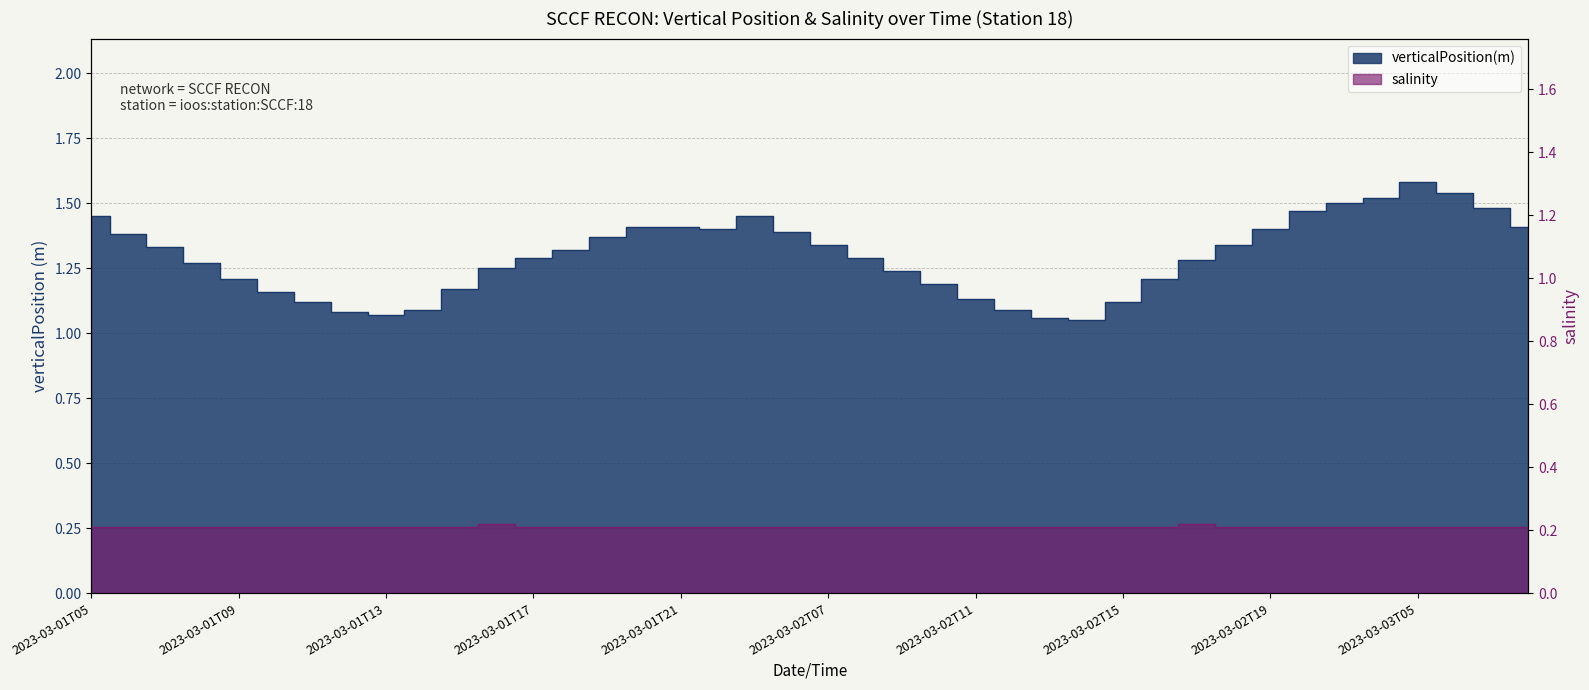

Rank the series by their average value, from highest to lowest.

verticalPosition(m), salinity